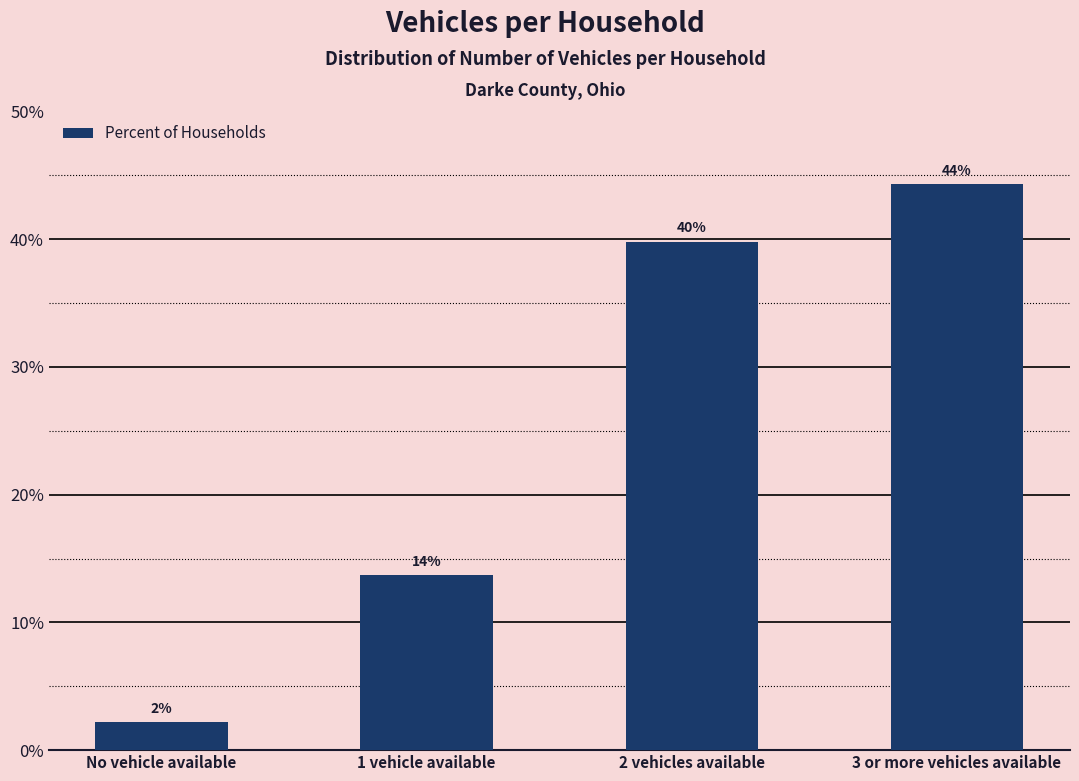

What position from the right is No vehicle available?

4